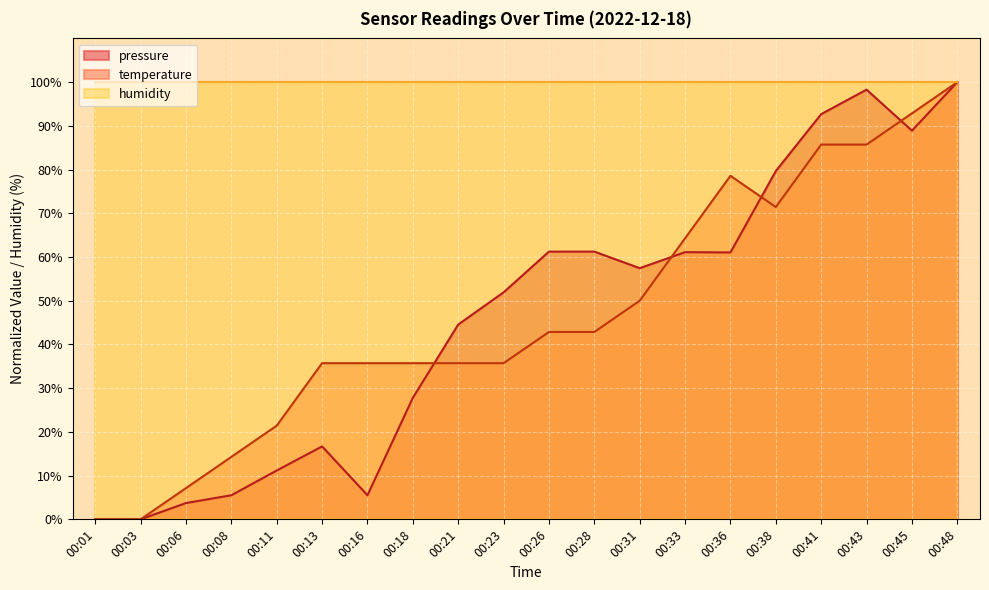

Does the chart display data point markers on the line(s)?

No